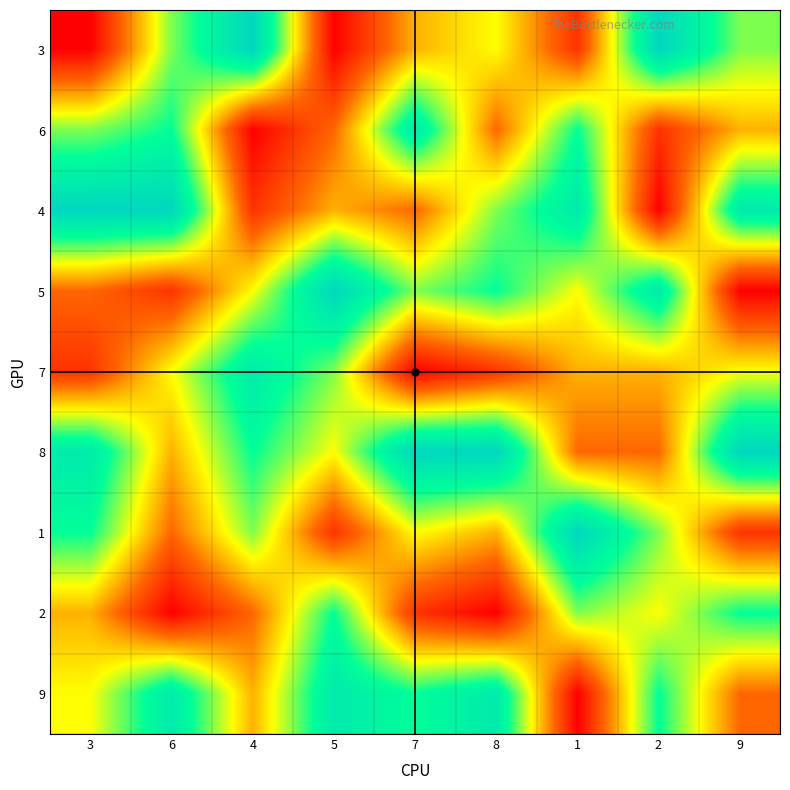

Reading left to right, extract all data points from this chart.

3: 3=1	6=6	4=9	5=1	7=4	8=5	1=2	2=9	9=6
6: 3=6	6=7	4=1	5=3	7=8	8=3	1=7	2=2	9=4
4: 3=9	6=9	4=2	5=4	7=3	8=6	1=8	2=1	9=8
5: 3=3	6=2	4=5	5=9	7=6	8=7	1=5	2=8	9=1
7: 3=2	6=5	4=8	5=6	7=1	8=2	1=4	2=4	9=5
8: 3=8	6=4	4=7	5=5	7=9	8=9	1=3	2=3	9=9
1: 3=7	6=3	4=6	5=2	7=5	8=4	1=9	2=6	9=2
2: 3=4	6=1	4=3	5=7	7=2	8=1	1=6	2=5	9=7
9: 3=5	6=8	4=4	5=8	7=7	8=8	1=1	2=7	9=3